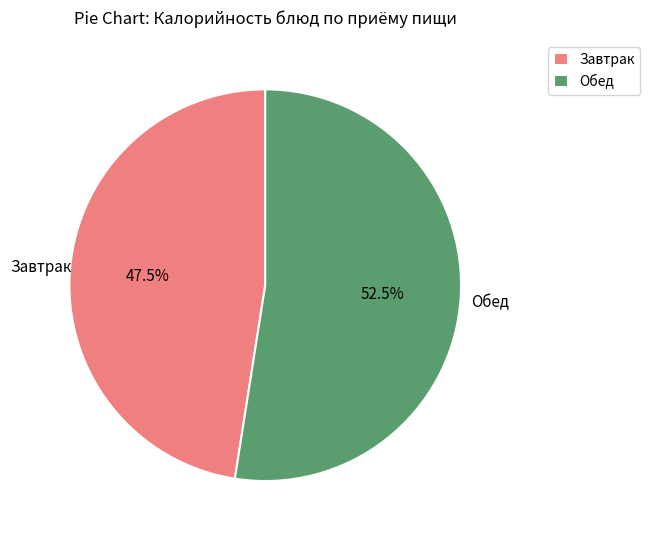

Between Обед and Завтрак, which is larger?

Обед